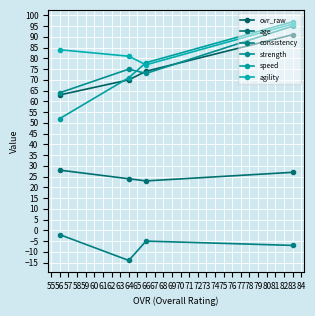

Is the value of strength at 64 greater than the value of ovr_raw at 66?

Yes